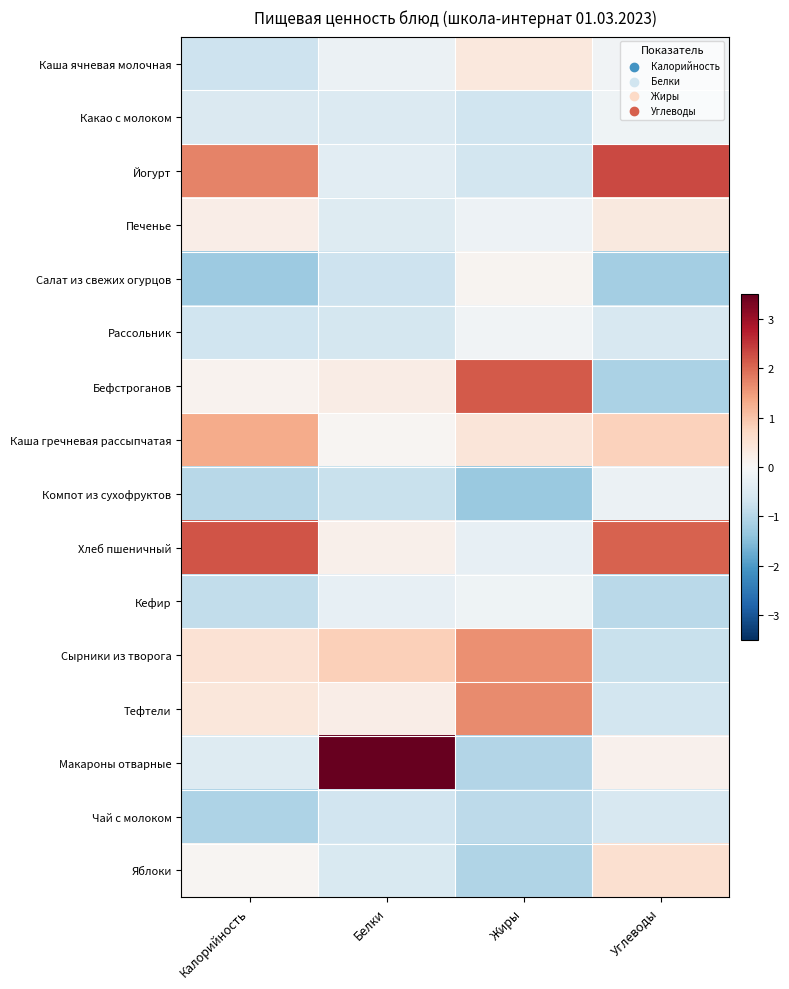

How many data points does each series have?

4